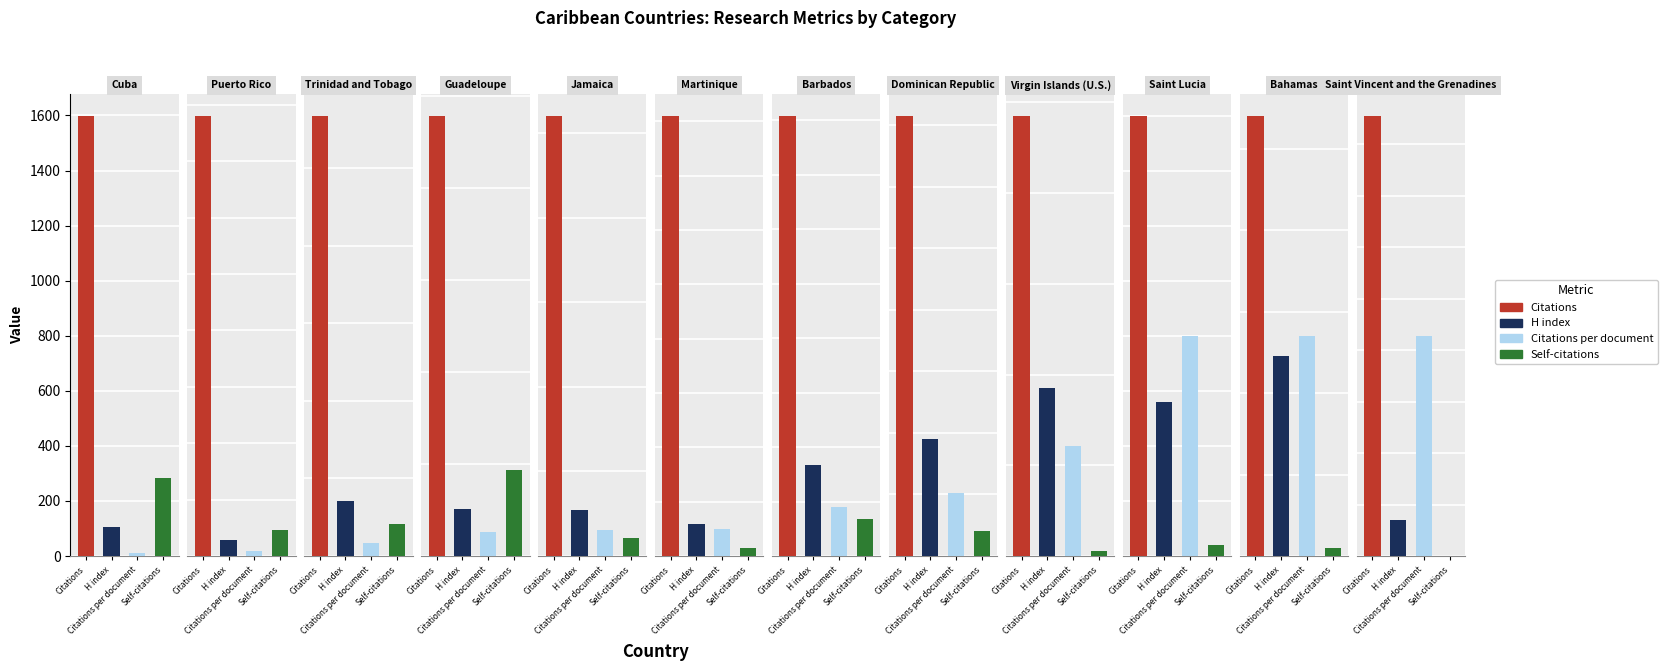

What is the label of the 5th bar from the left?

Jamaica